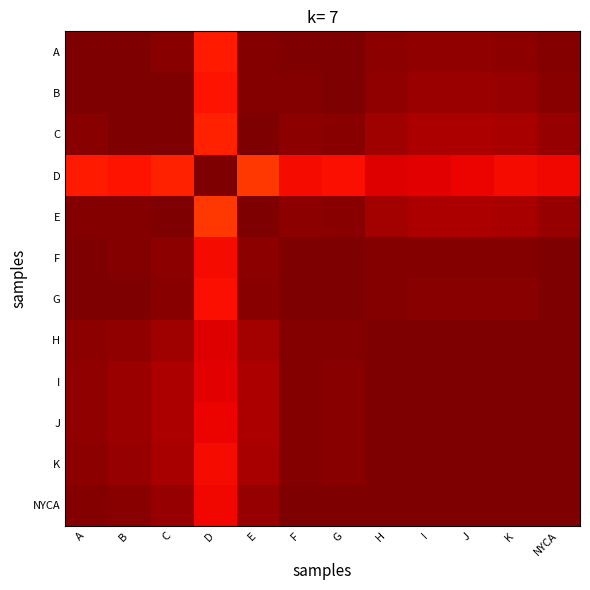

At which category does the chart reach its peak across all series?

A